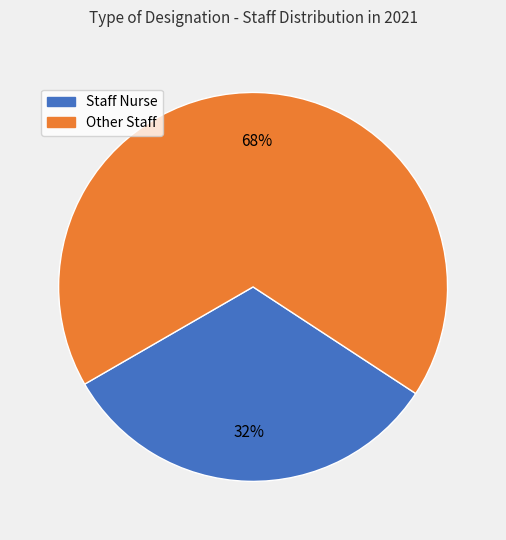

Does any single category account for the majority?

Yes